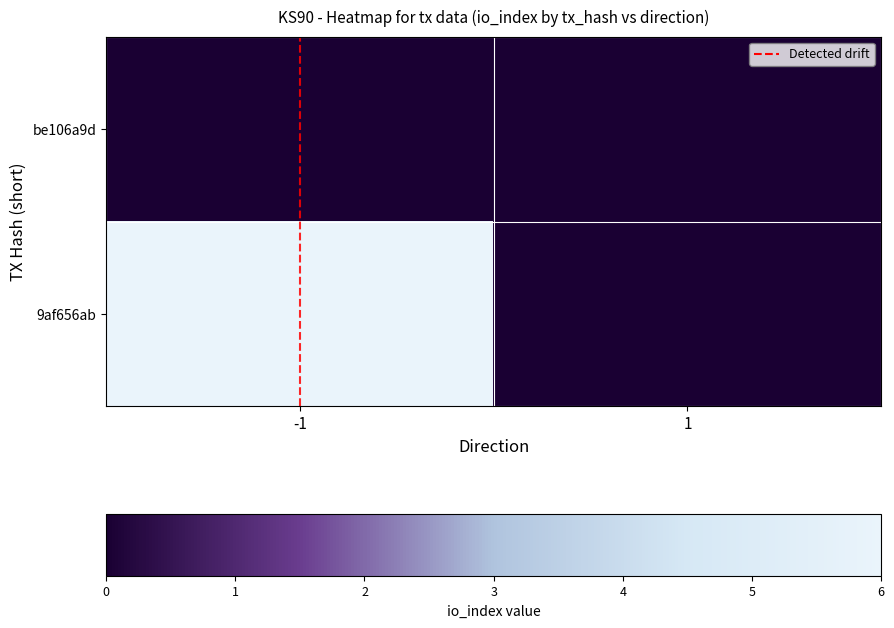

List the series in order of their overall mean, lowest first.

be106a9d, 9af656ab